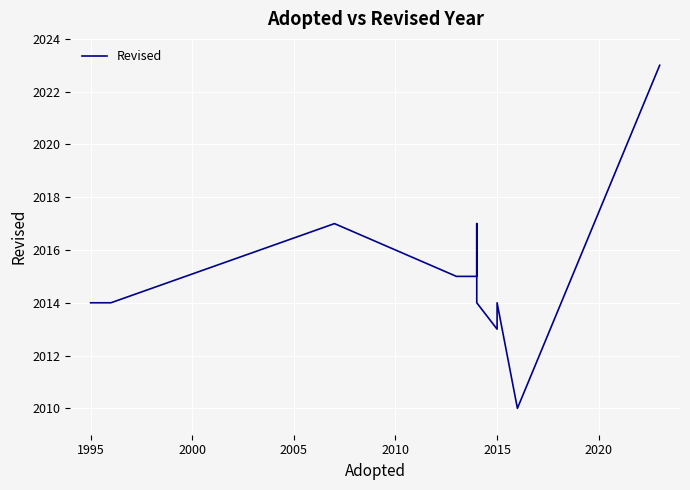

Is this an area chart (filled region under the line)?

No